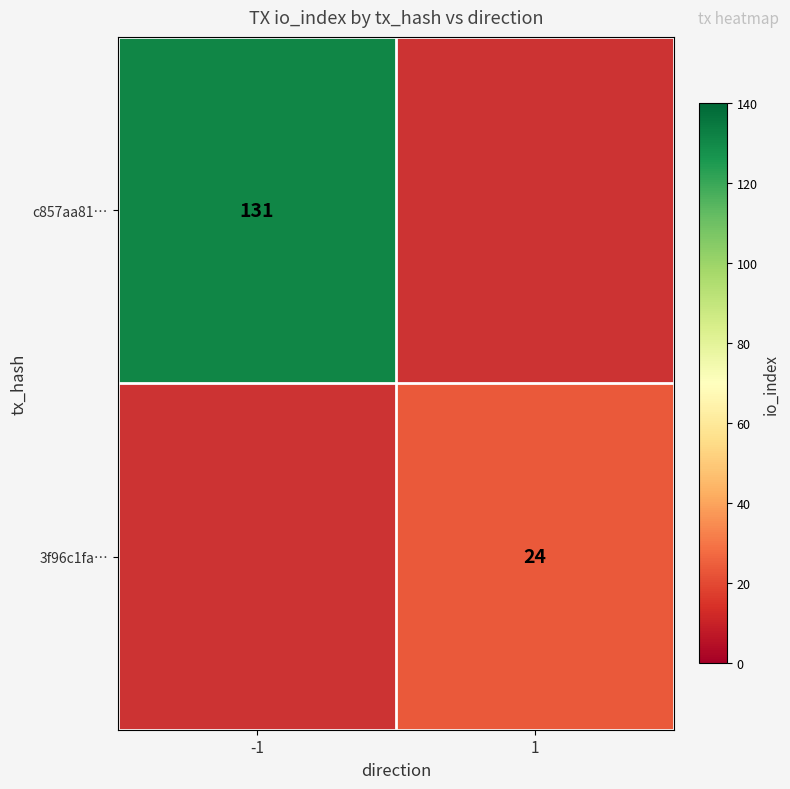

At how many categories does at least one series exceed 40?

1